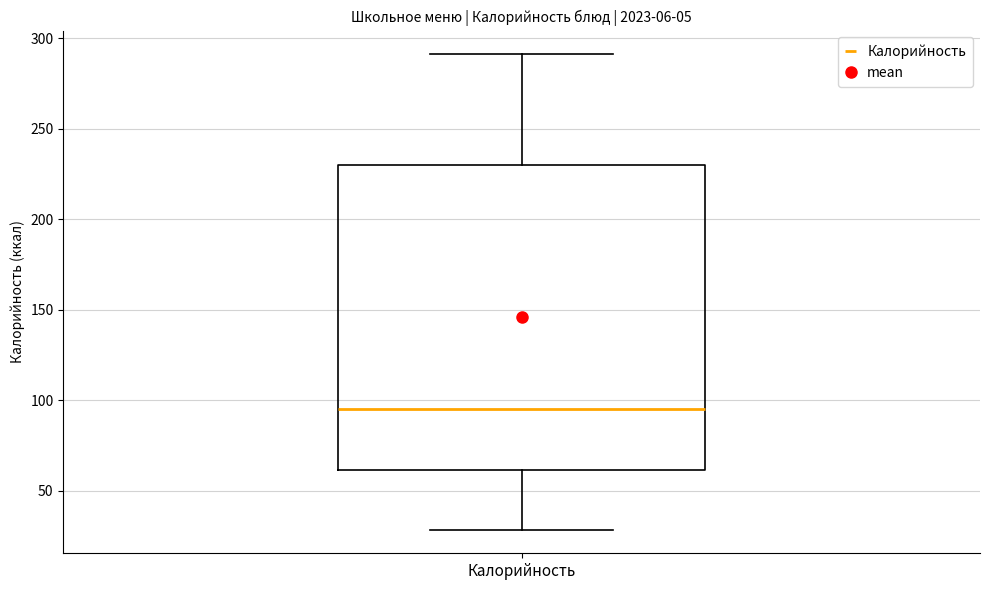

Read this box plot against the y-axis: the position of the median line, the range covered by the box, and the ends of both whiskers. The values are not printed on the chart, so give them approximately, as read against the axis.

median 95, box 60 to 230, whiskers 30 to 290